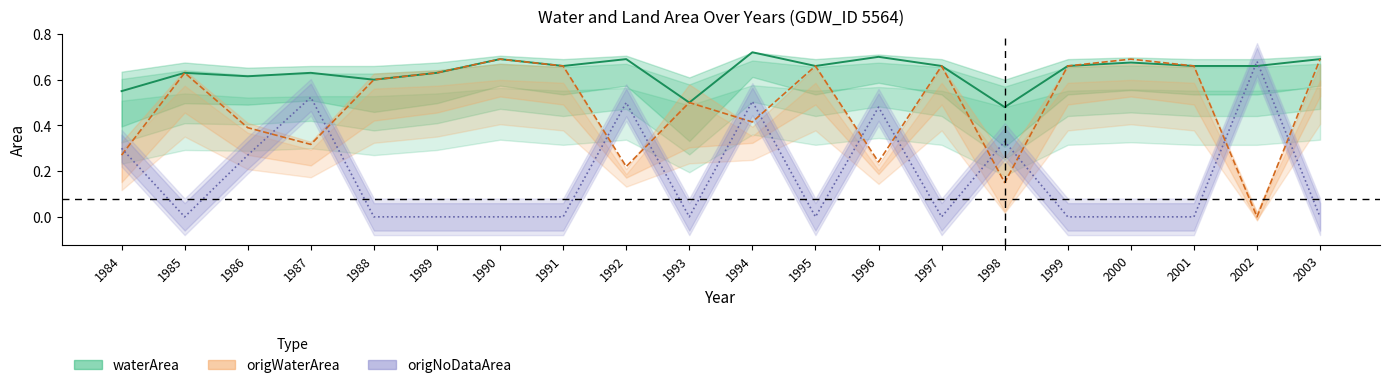

At 1995, list the series in order from largest to smallest.

waterArea, origWaterArea, origNoDataArea